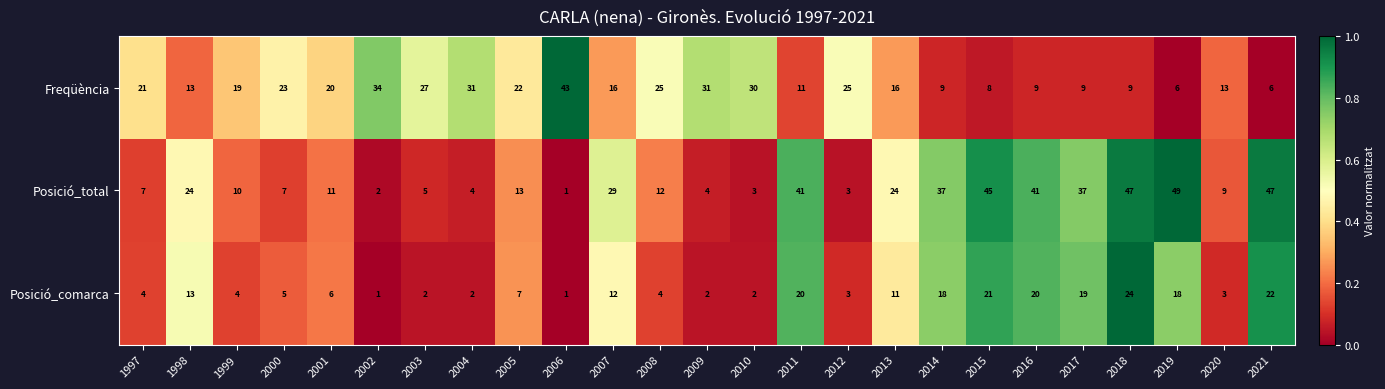

What is the maximum value shown in the chart?

49